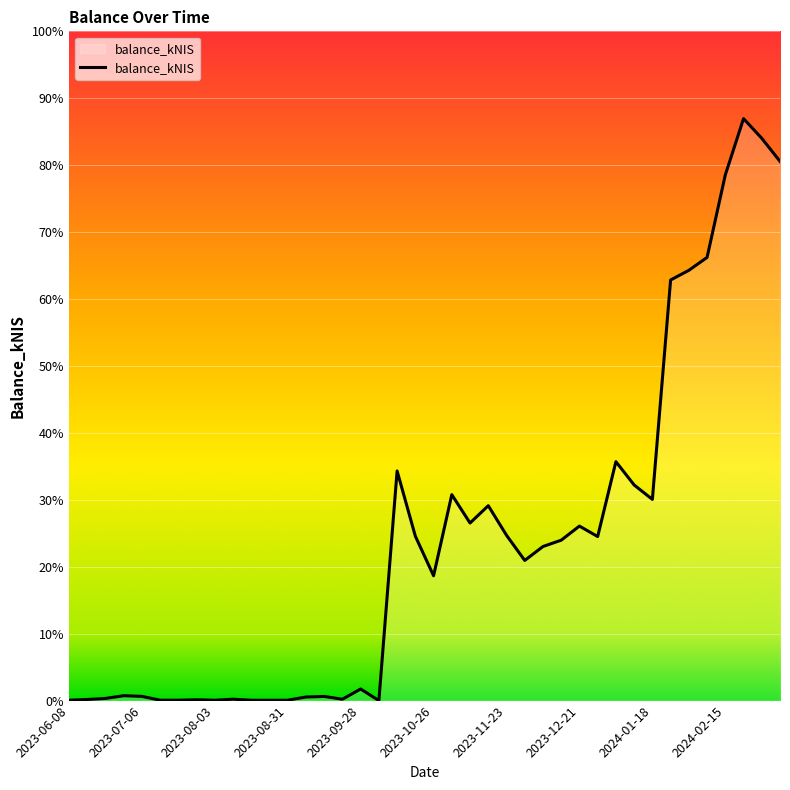

Does the chart have visible grid lines?

Yes